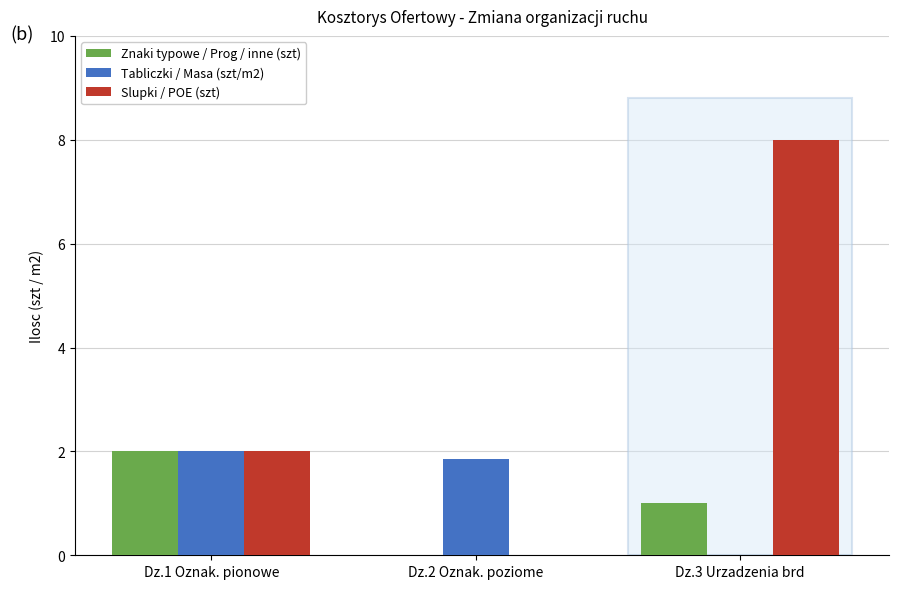

How many groups of bars are there?

3